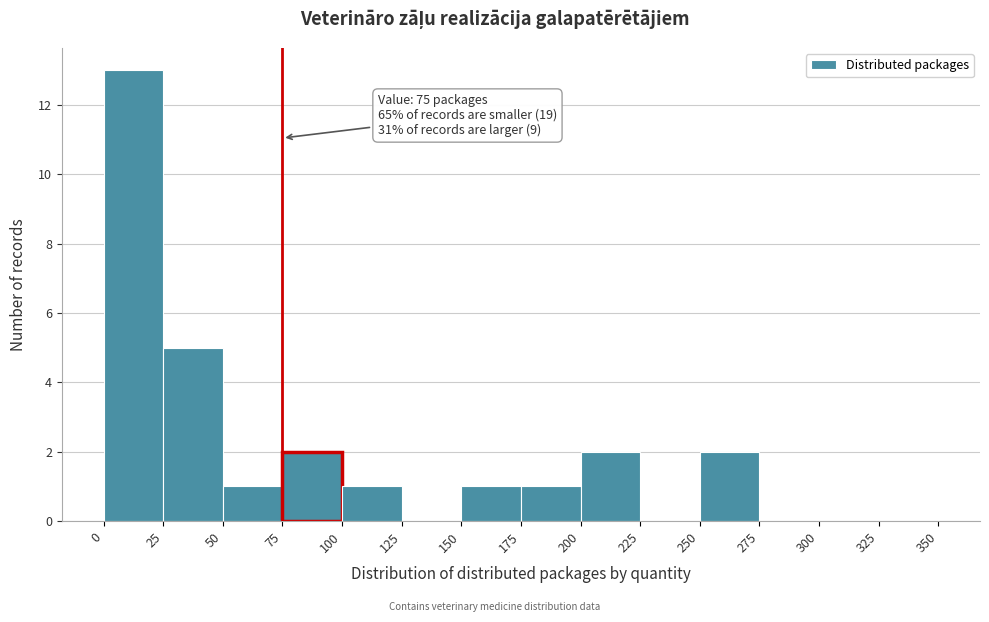

Which range on the x-axis has the tallest bar?

0 to 25